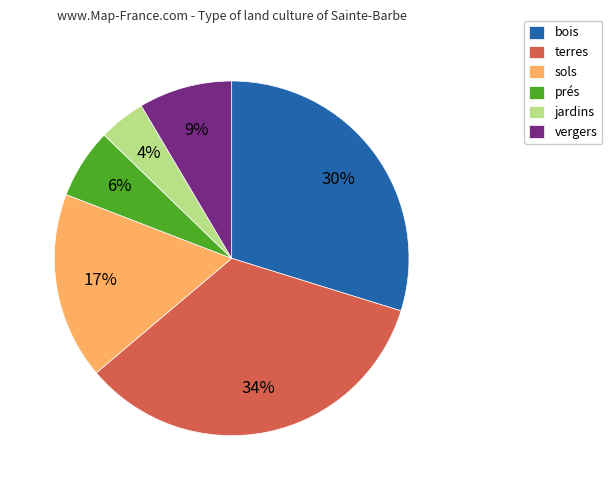

Which category has the biggest portion of the pie?

terres